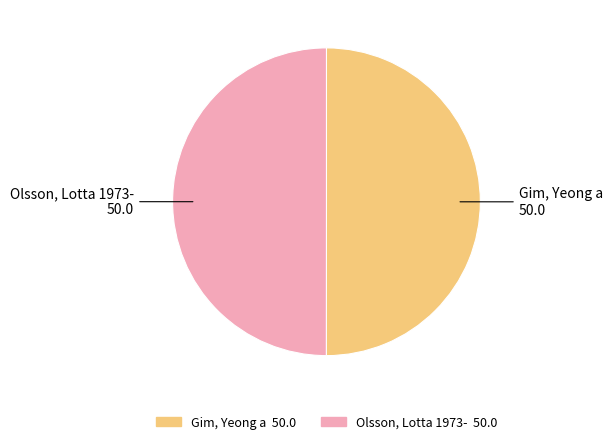

What is the ratio of the value at Gim, Yeong a to the value at Olsson, Lotta 1973-?

1.0